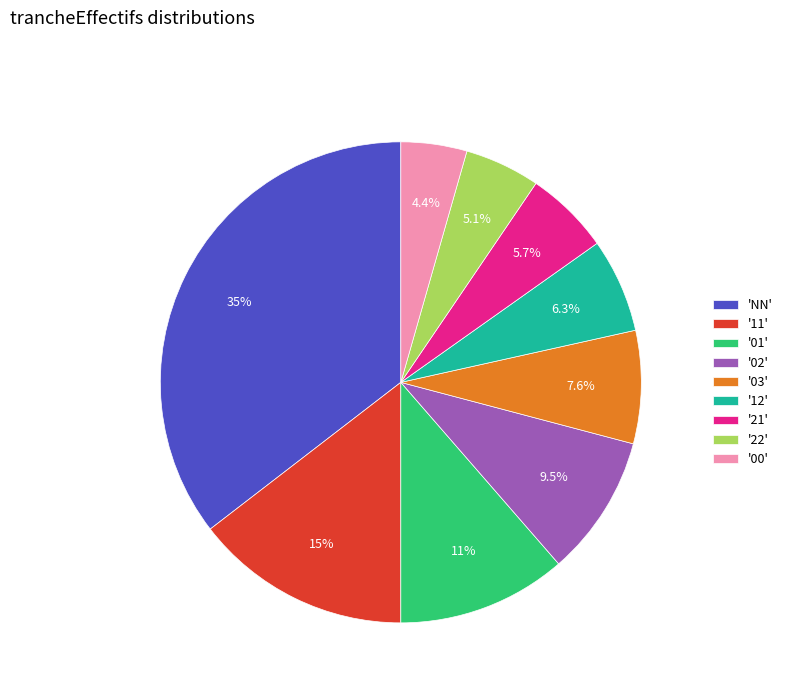

How many segments does this pie chart have?

9